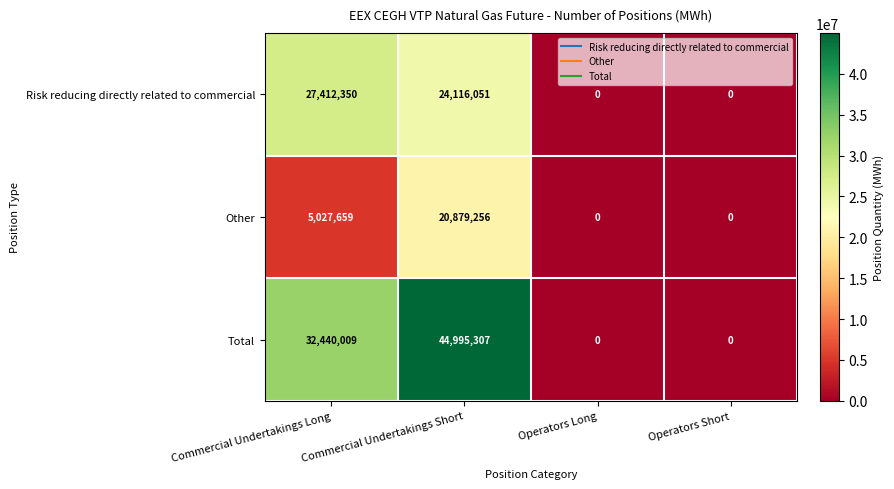

Which series has the widest spread of values?

Total